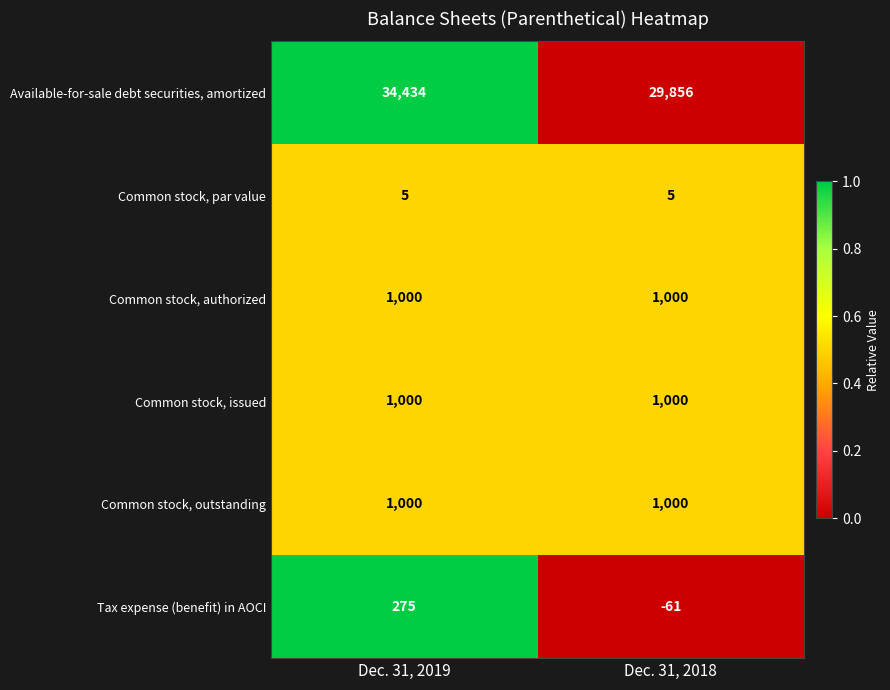

At how many categories does at least one series exceed 0?

2